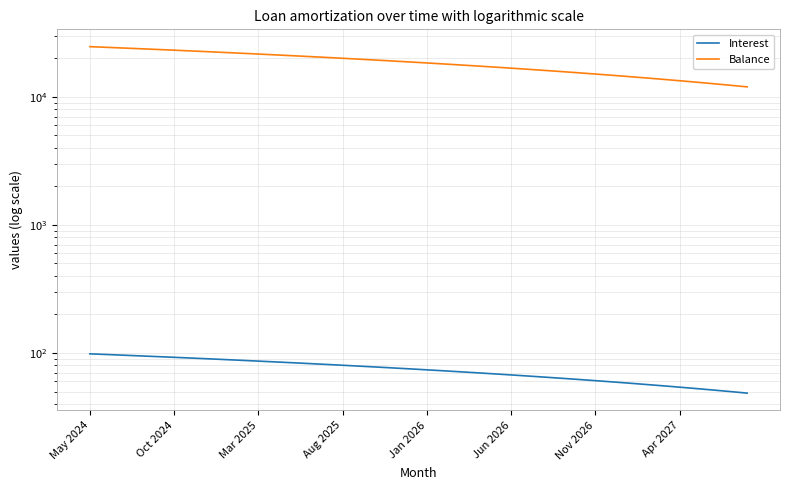

At which label does Interest reach its peak?

May 2024